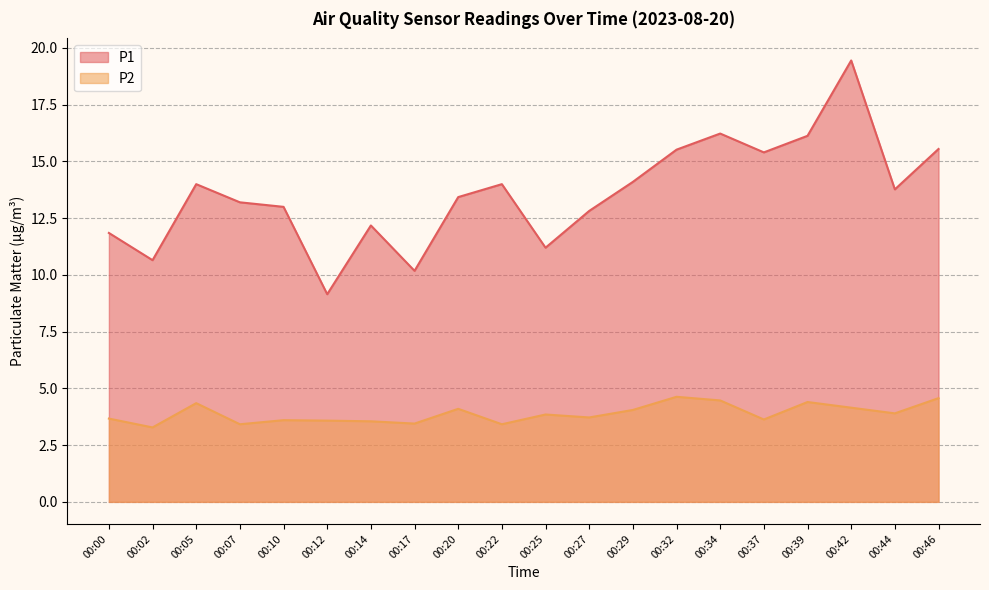

What is the smallest value displayed?

3.3